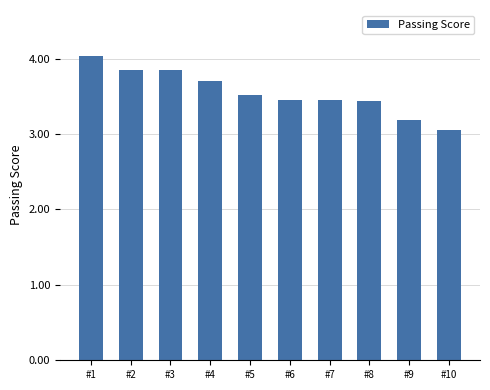

What is the difference between the second highest and minimum values?

0.8